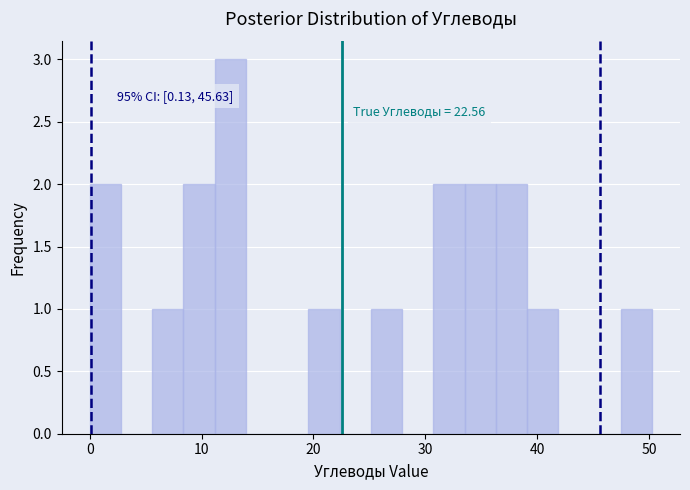

Around what value on the x-axis is the tallest bar? Give the approximate position of its centre, as read against the axis.

13